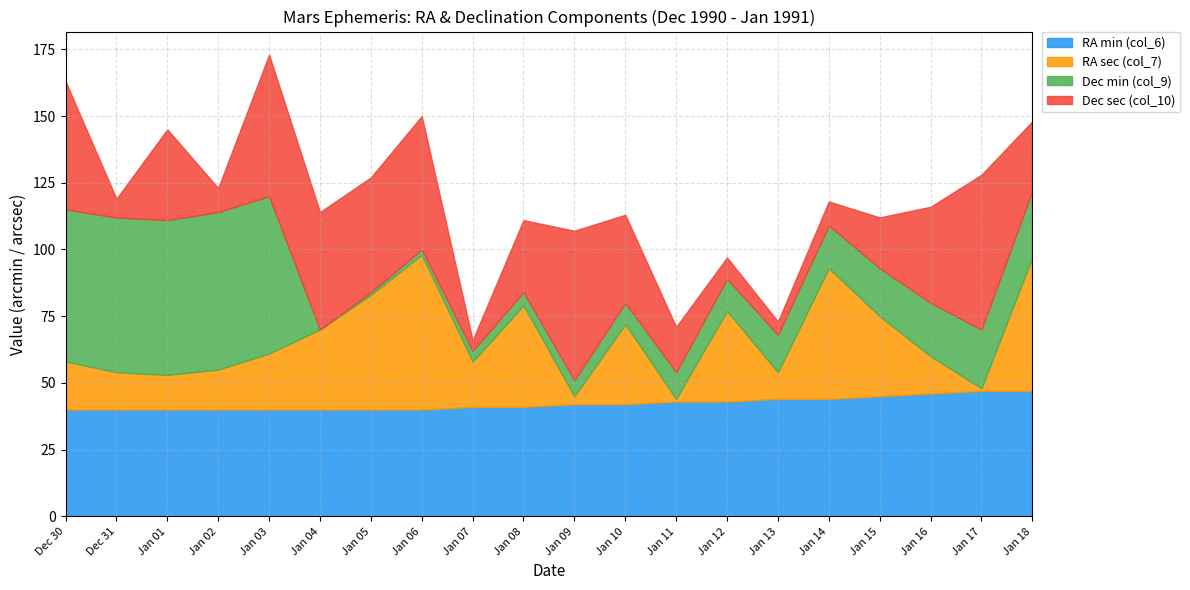

Does the chart display data point markers on the line(s)?

No